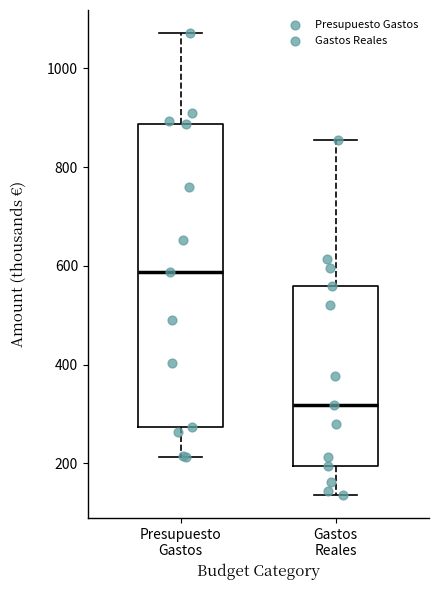

Where does the median line of the box for Presupuesto Gastos sit on the y-axis? The values are not printed on the chart, so give them approximately, as read against the axis.

580